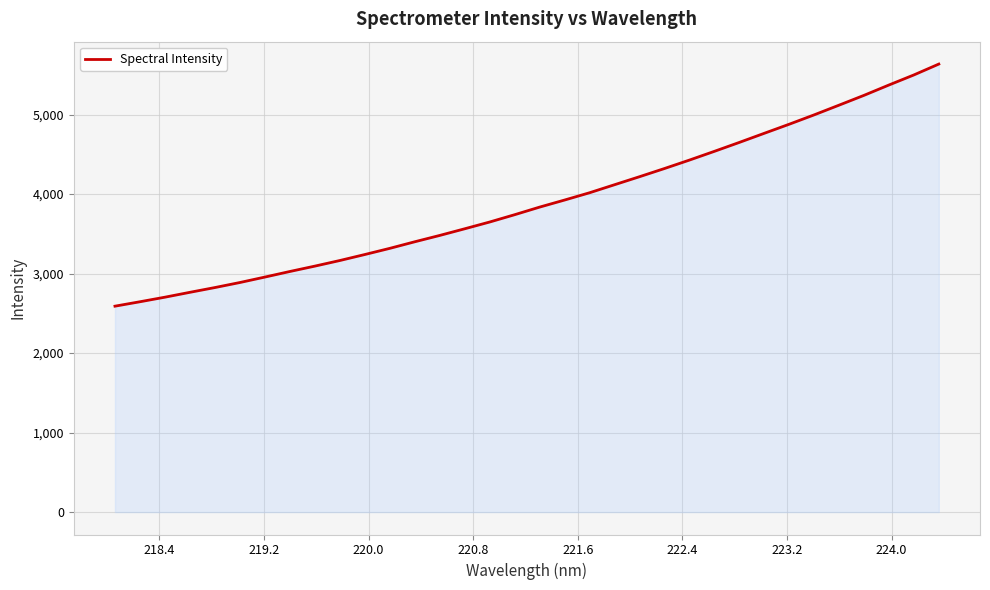

What is the maximum value shown in the chart?

5636.1